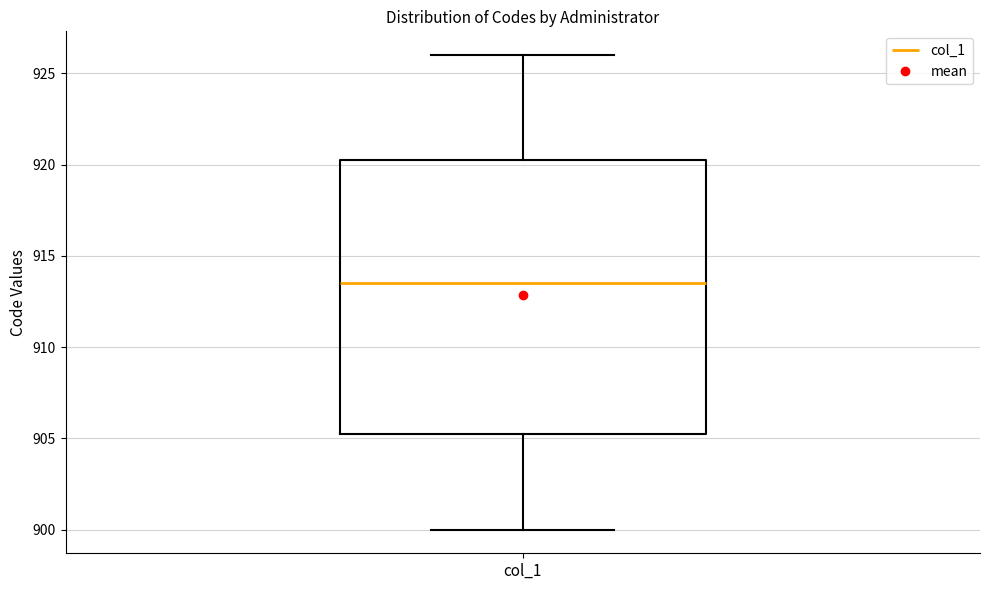

Read this box plot against the y-axis: the position of the median line, the range covered by the box, and the ends of both whiskers. The values are not printed on the chart, so give them approximately, as read against the axis.

median 913.5, box 905.5 to 920.5, whiskers 900.0 to 926.0